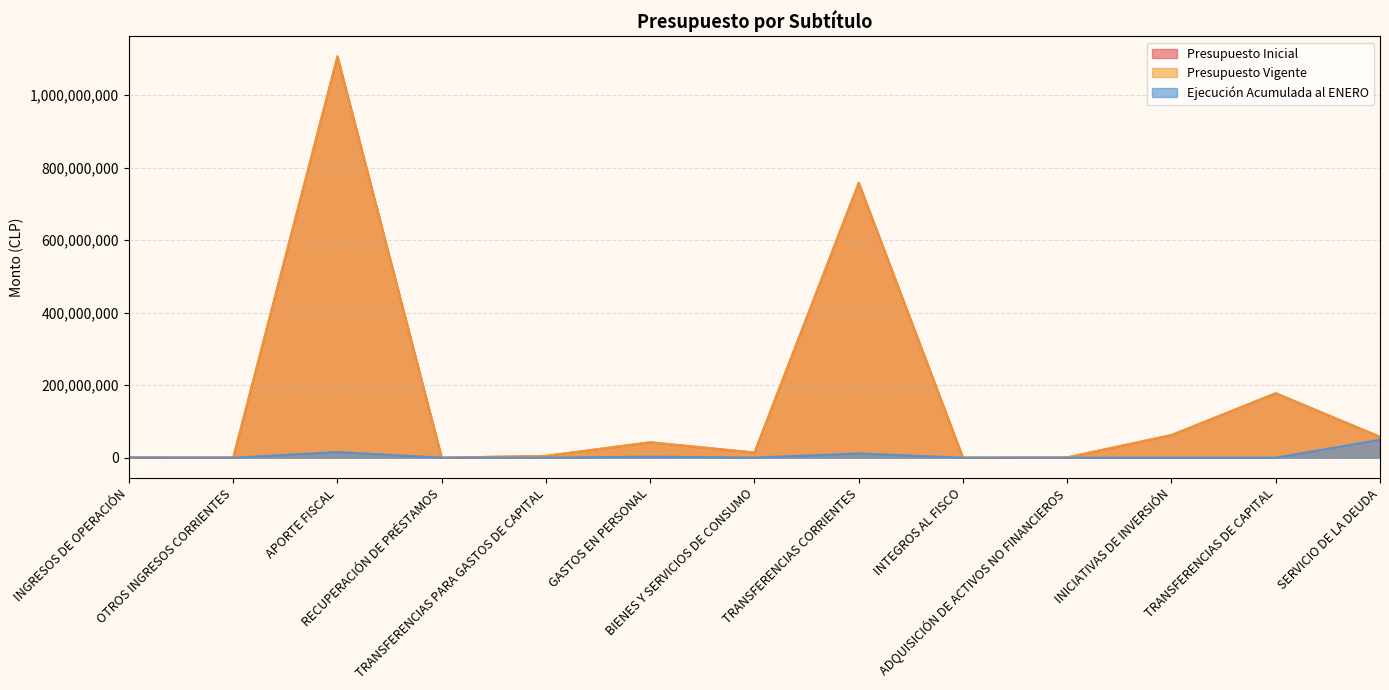

At which label is Presupuesto Vigente closest to 553211228?

TRANSFERENCIAS CORRIENTES